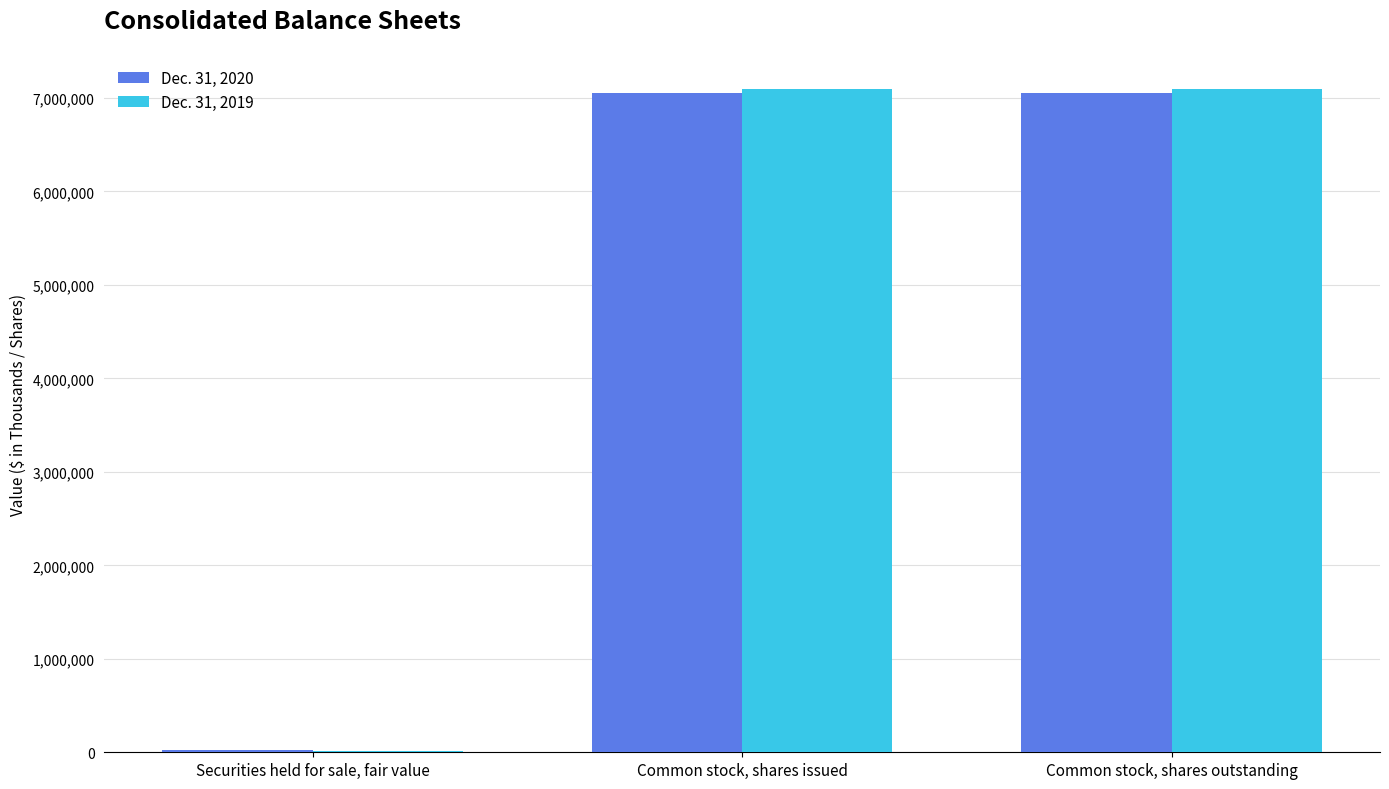

Is the value of Dec. 31, 2020 at Common stock, shares outstanding greater than the value of Dec. 31, 2019 at Securities held for sale, fair value?

Yes